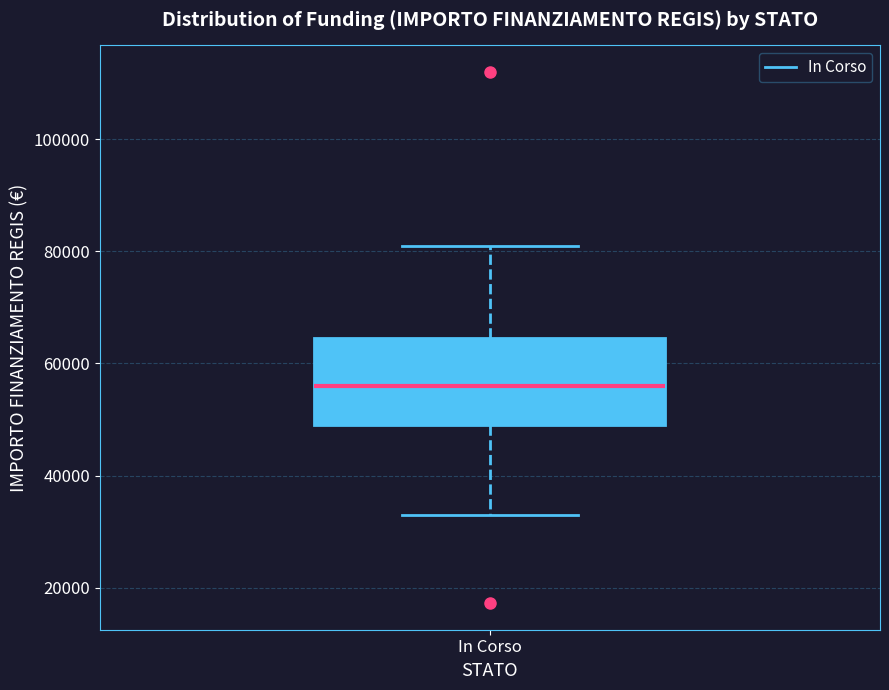

Transcribe this box plot: give where the median line is, the range the box spans, and where the two whiskers end, as read against the y-axis. The values are not printed on the chart, so give them approximately, as read against the axis.

median 56000, box 50000 to 64000, whiskers 32000 to 80000